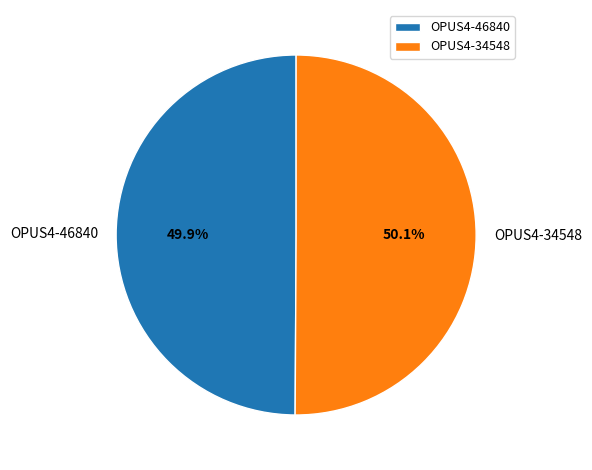

What portion of the pie excludes OPUS4-46840?

50.1%